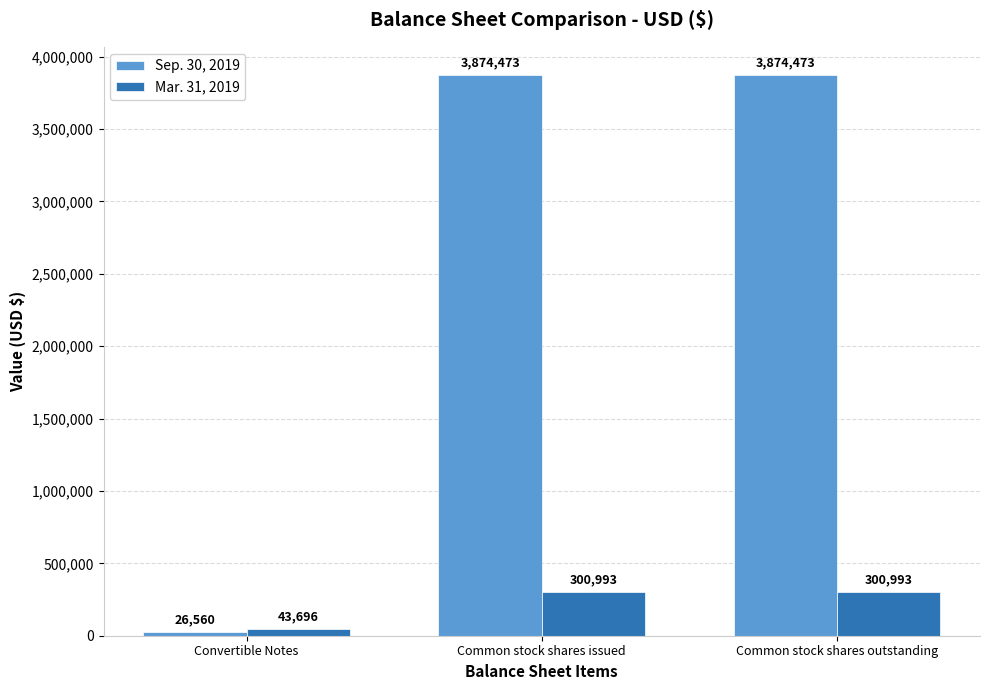

What is the average value of the Mar. 31, 2019 series?

215227